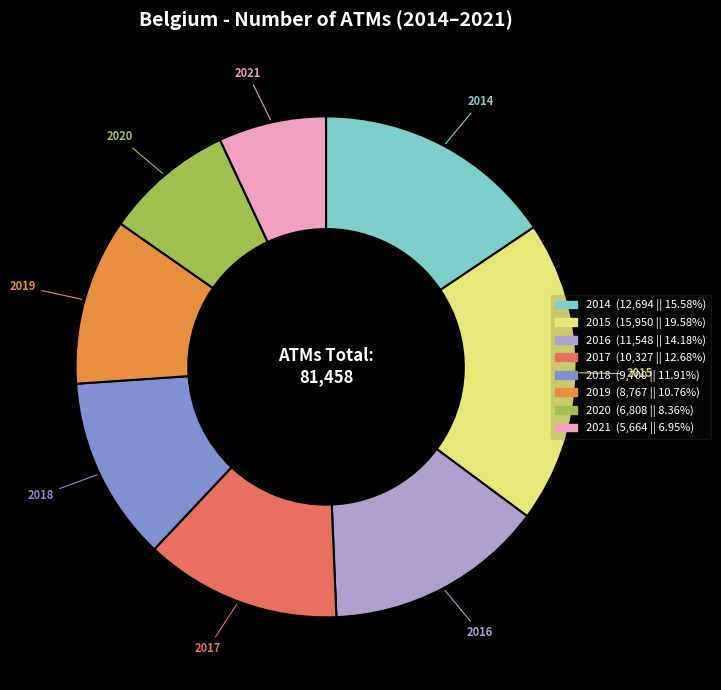

Which category has the smallest portion of the pie?

2021